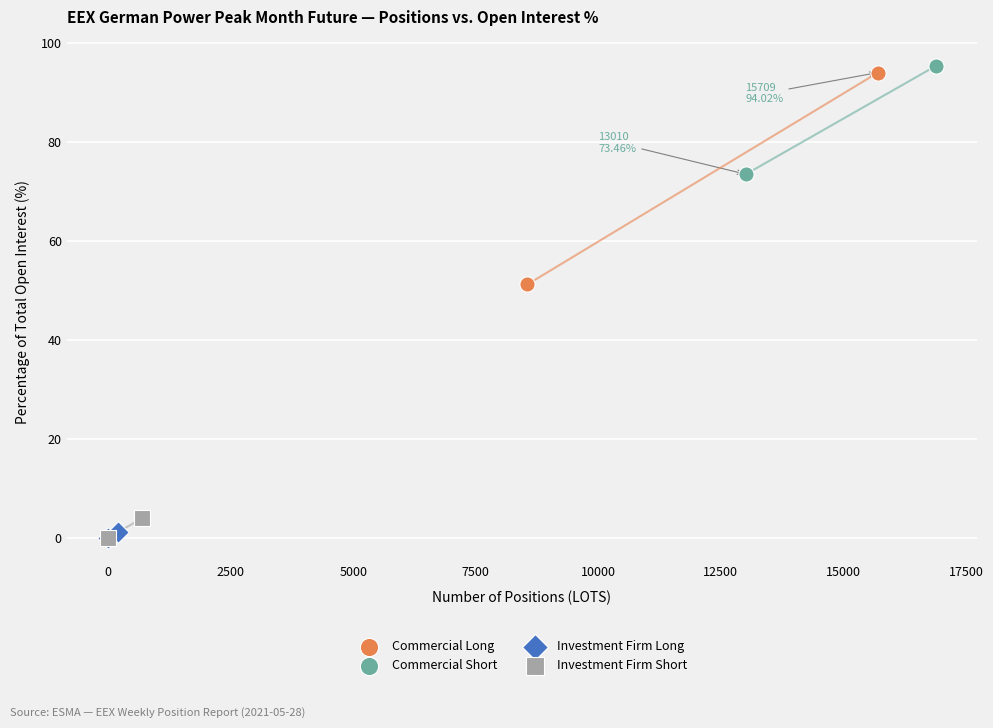

Which series contains the highest Y value?

Commercial Short